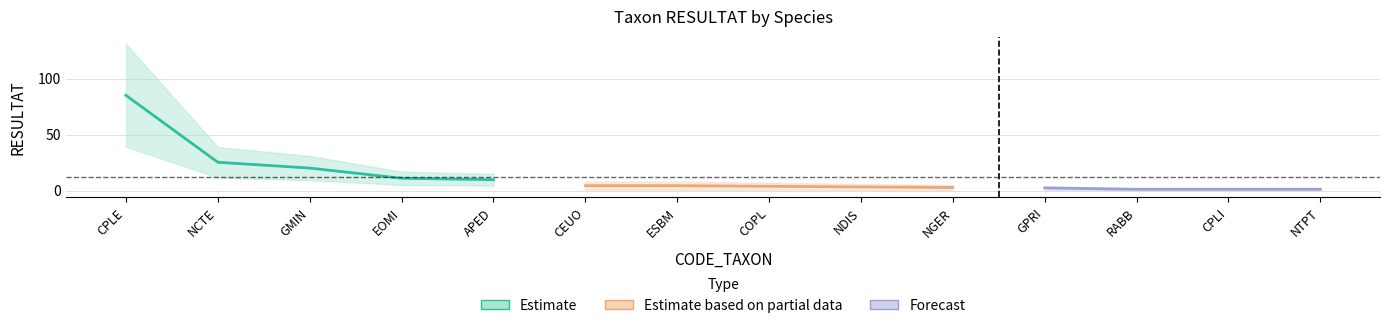

True or false: Estimate and Estimate based on partial data cross at least once.

False